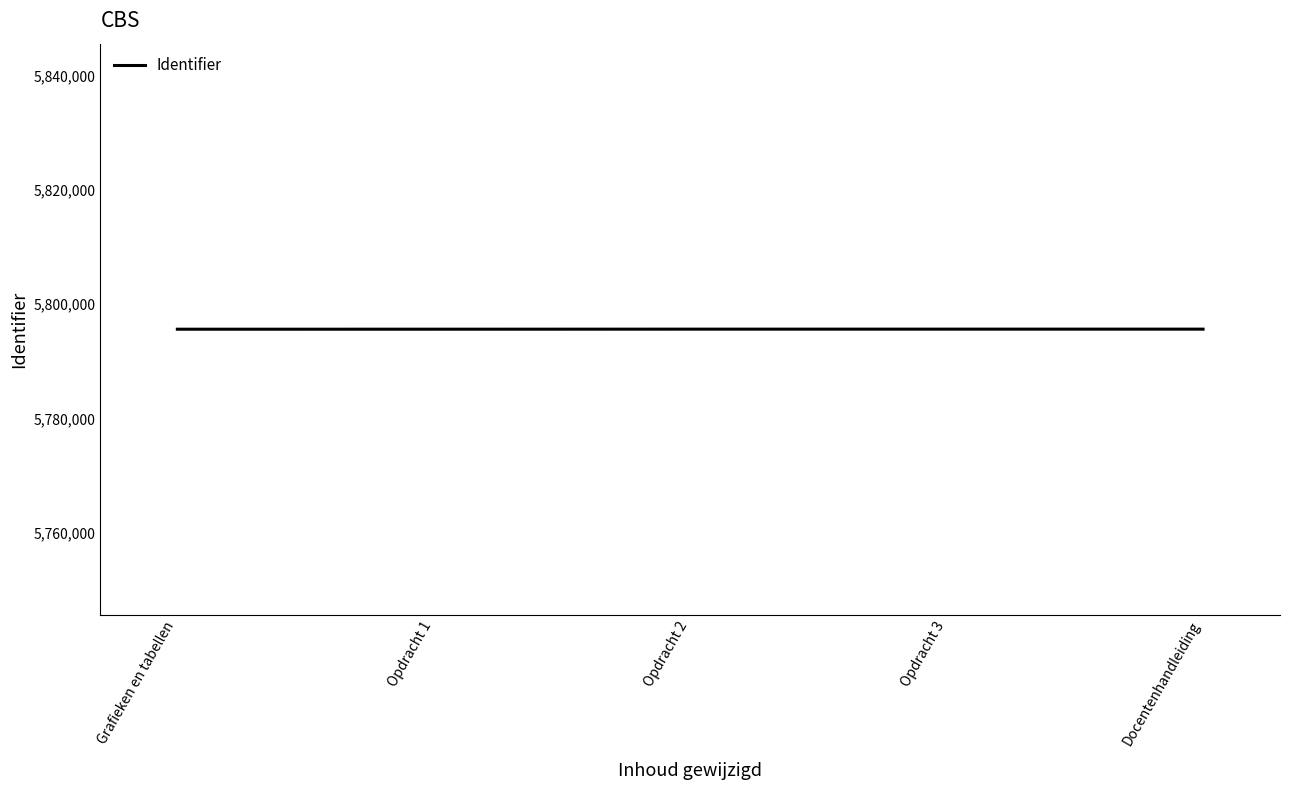

What is the change in value from Opdracht 3 to Docentenhandleiding?

+1